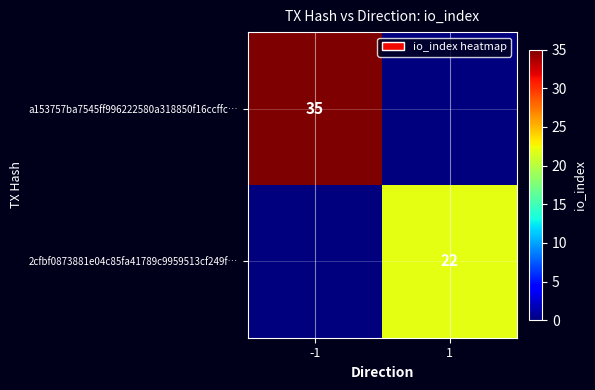

What is the difference between the highest and lowest values at -1?

35